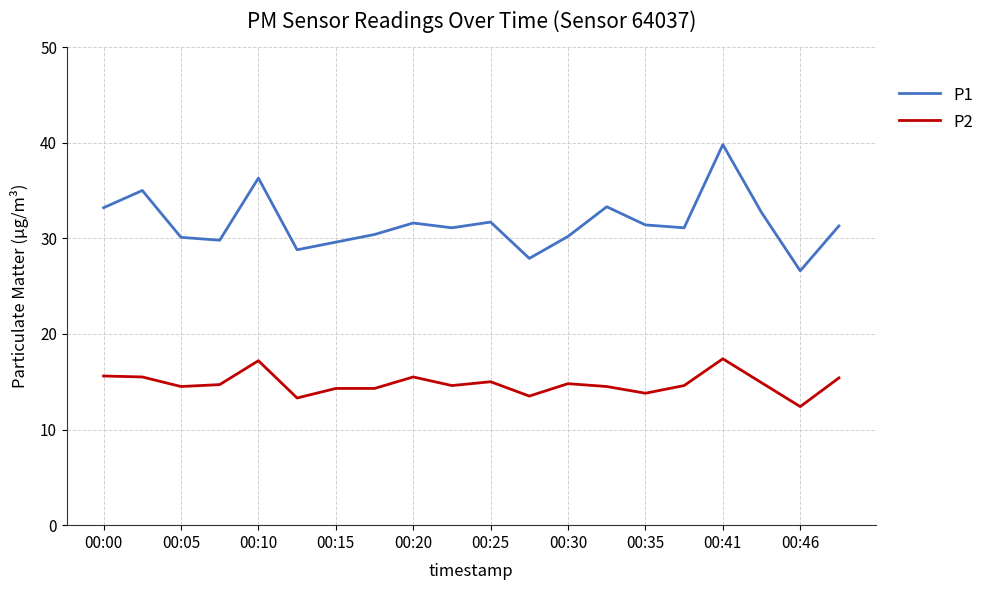

What is the sum of all P1 values?

631.9